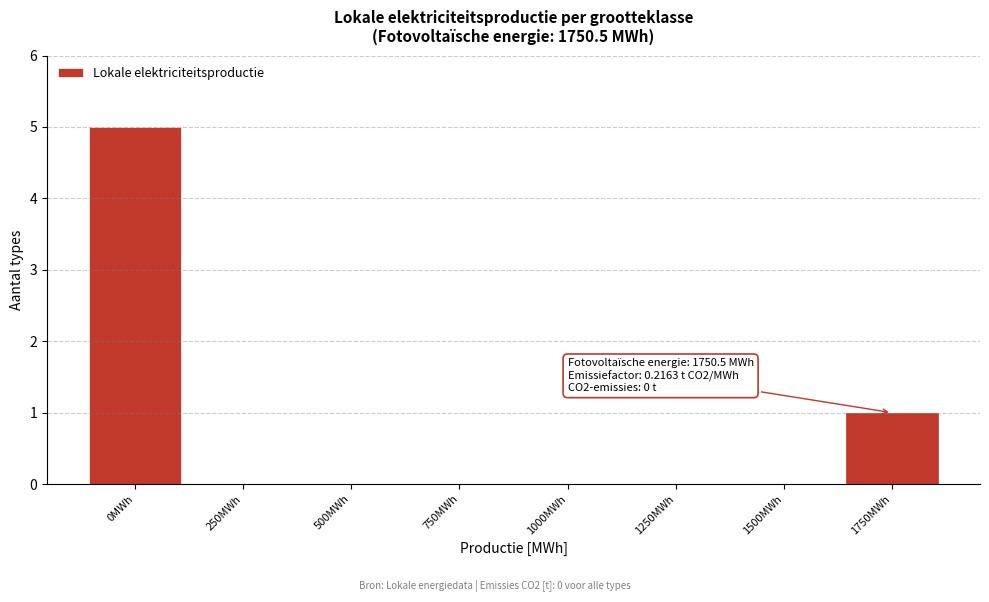

Reading right to left, what are all the values shown in this chart?

1750MWh=1	1500MWh=0	1250MWh=0	1000MWh=0	750MWh=0	500MWh=0	250MWh=0	0MWh=5